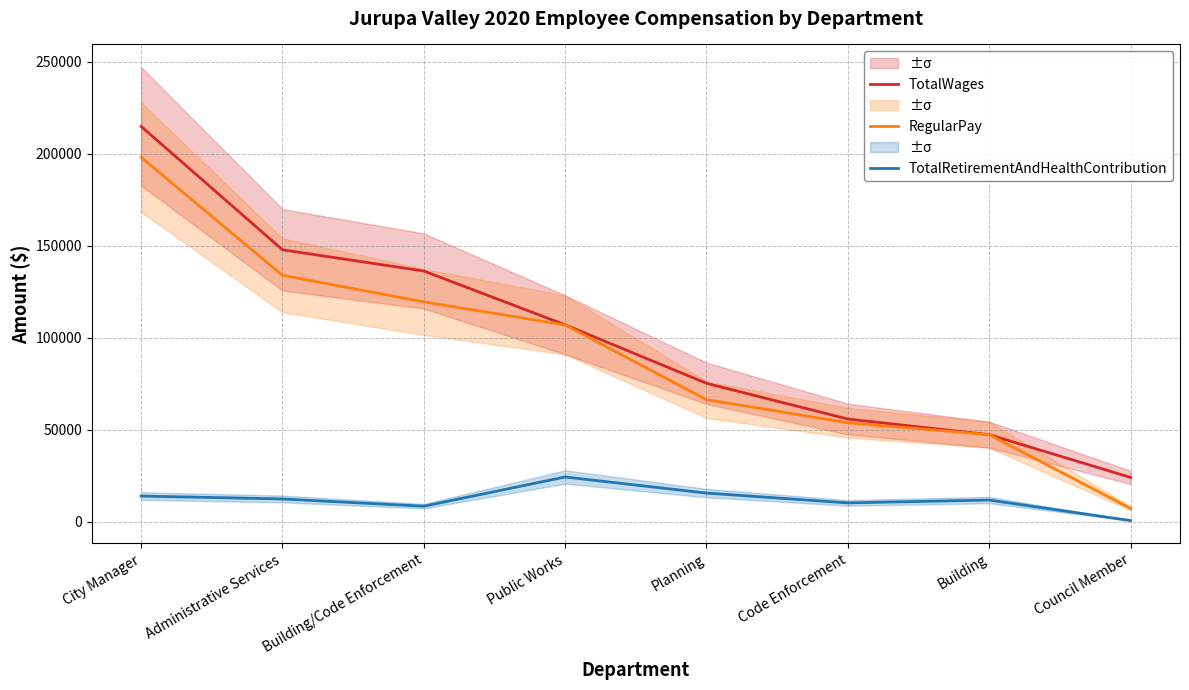

What is the difference between the TotalRetirementAndHealthContribution values at Planning and Council Member?

14946